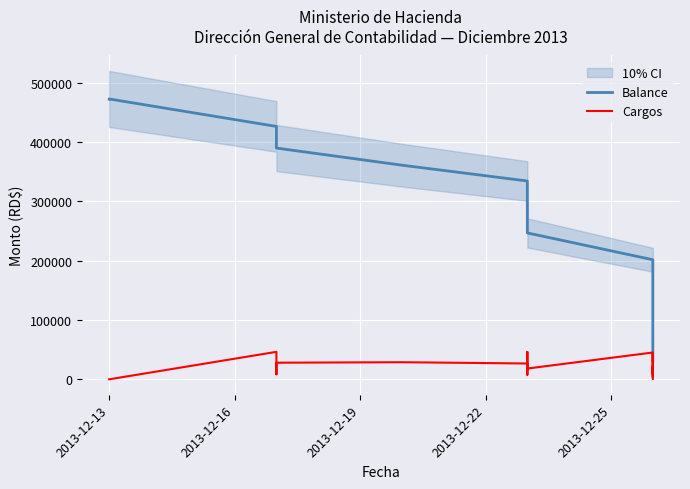

How many distinct data groups are displayed?

2